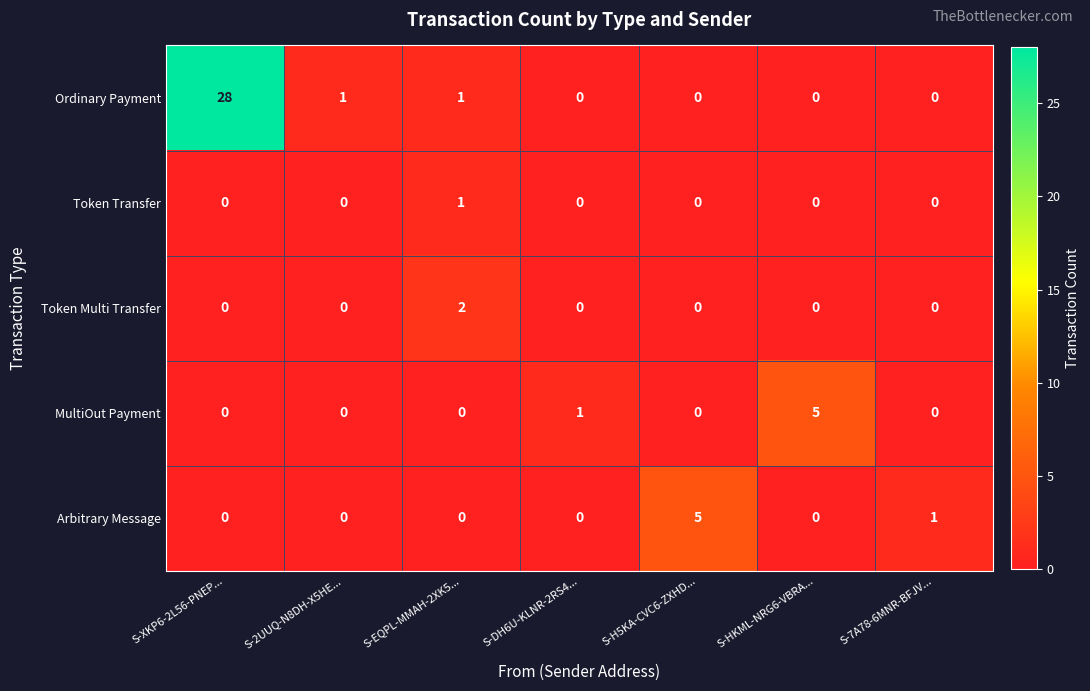

True or false: Ordinary Payment has a value of 1 at S-2UUQ-N8DH-X5HE....

True